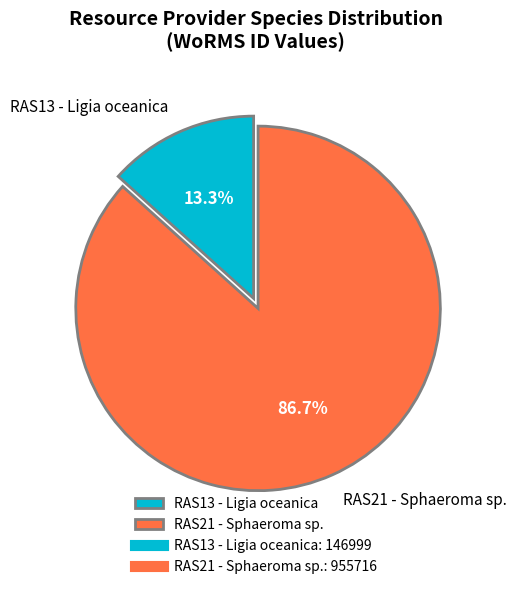

Which slice is the smallest?

RAS13 - Ligia oceanica